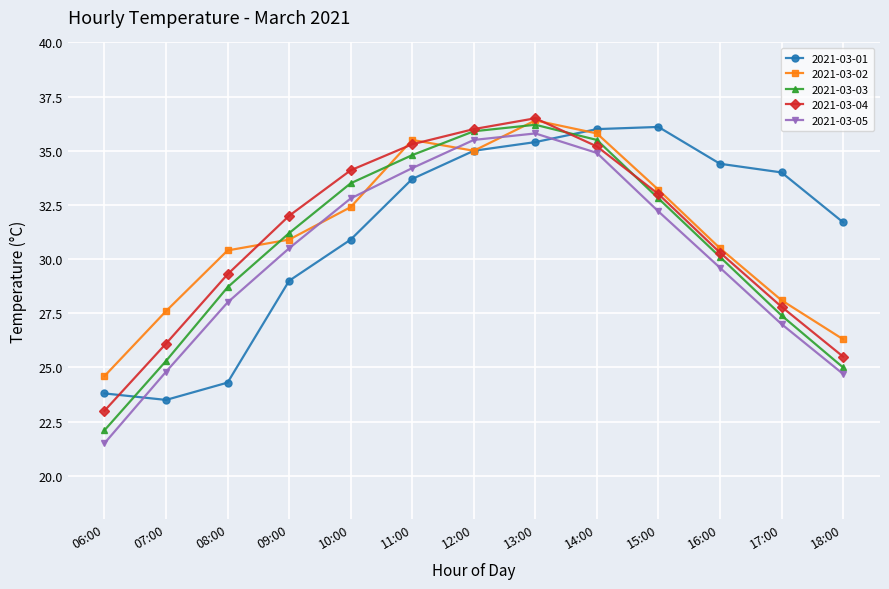

What position from the left is 18:00?

13